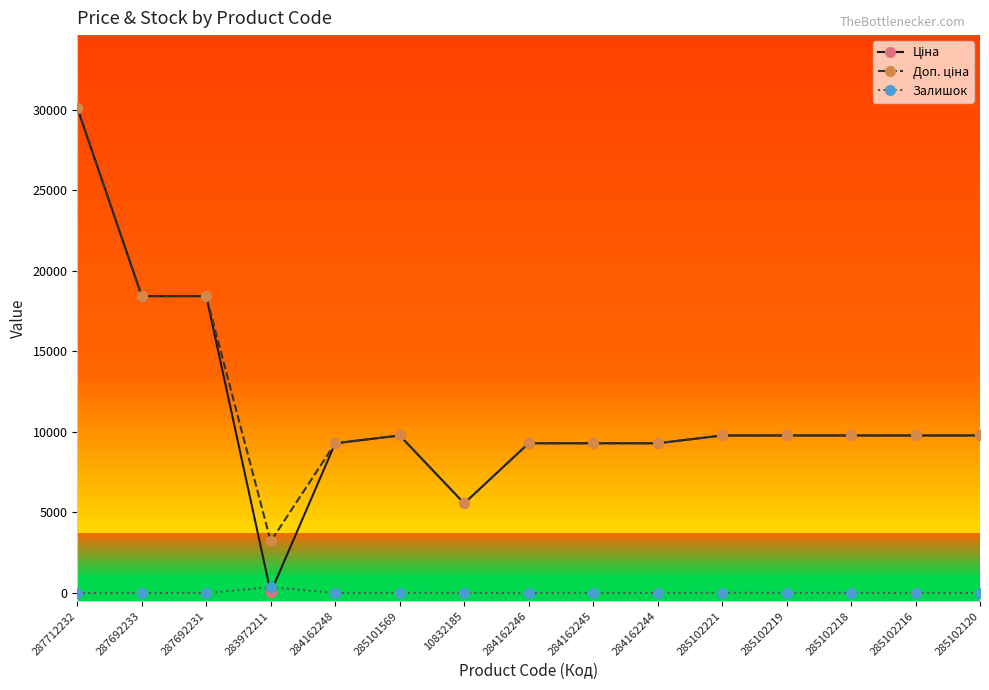

What position from the left is 284162245?

9